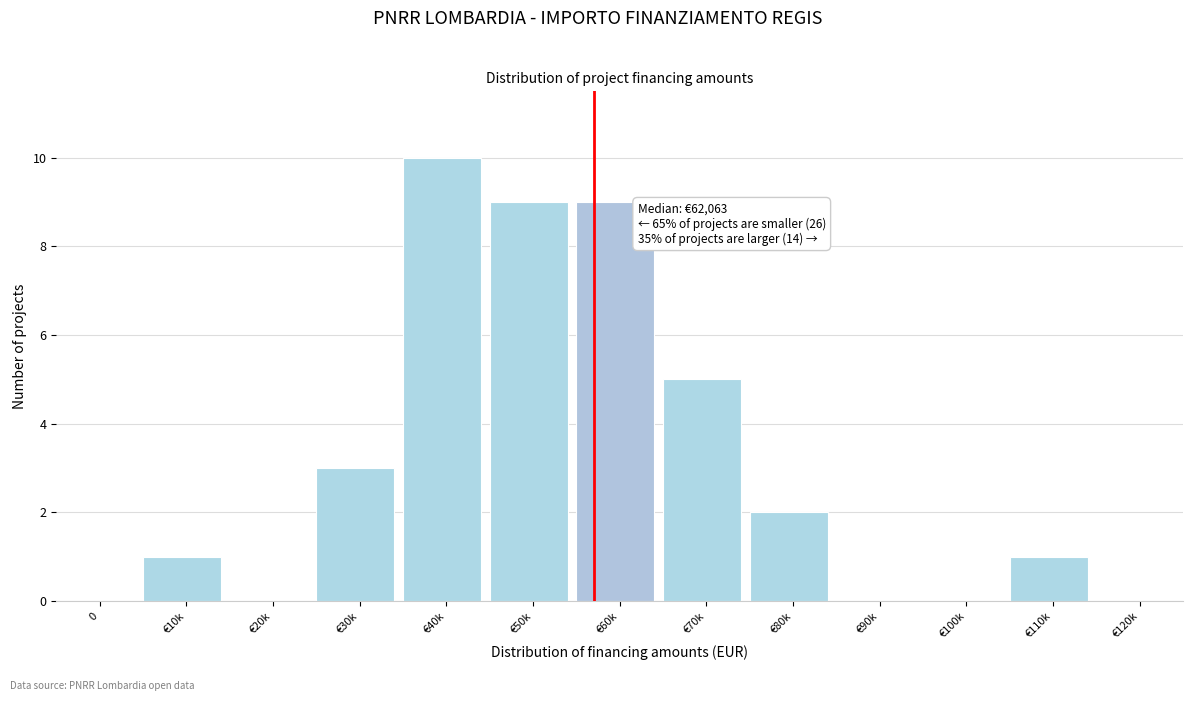

Reading left to right, transcribe all the data shown in this chart.

0=0	€10k=1	€20k=0	€30k=3	€40k=10	€50k=9	€60k=9	€70k=5	€80k=2	€90k=0	€100k=0	€110k=1	€120k=0